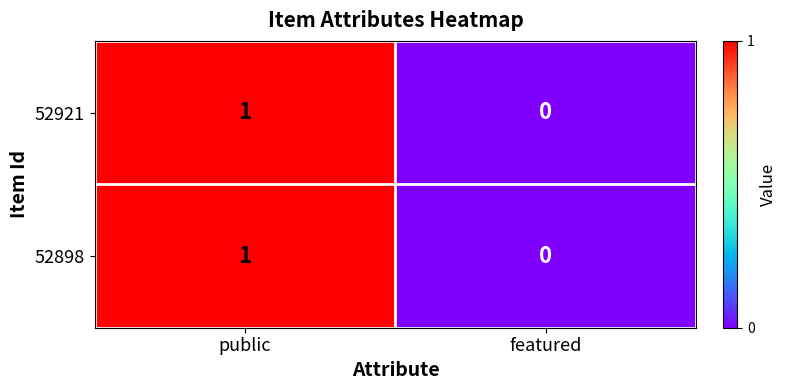

Which label corresponds to the smallest value in the chart?

featured